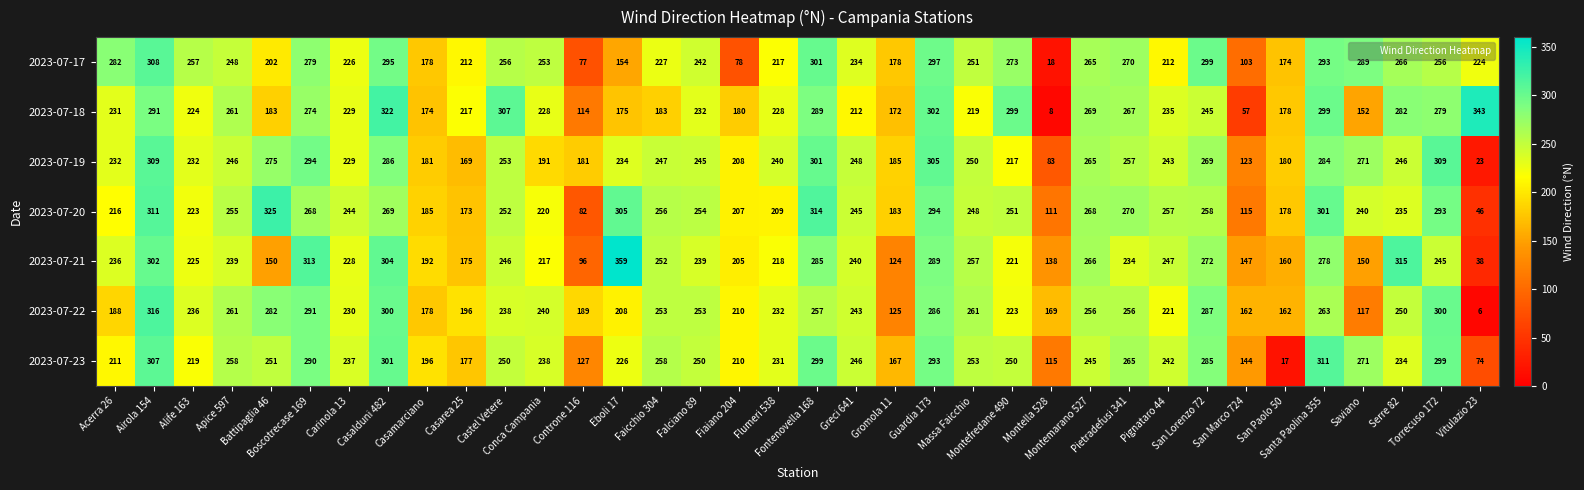

Which series has the largest range (max minus min)?

2023-07-18